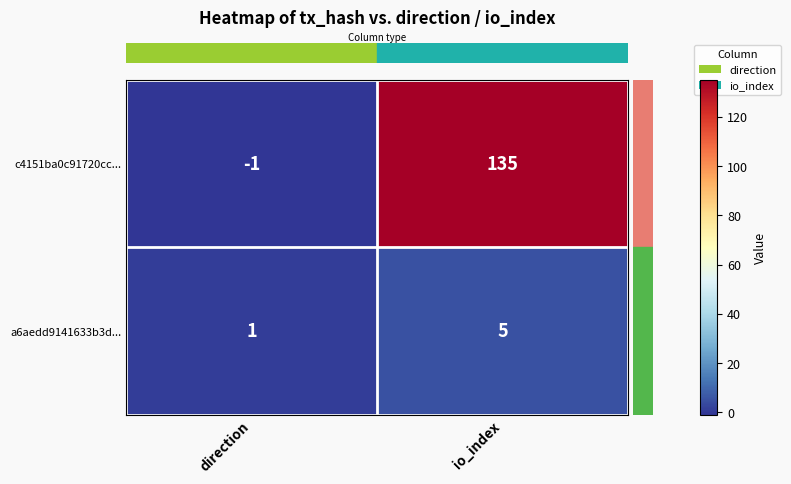

How many data points does each series have?

2